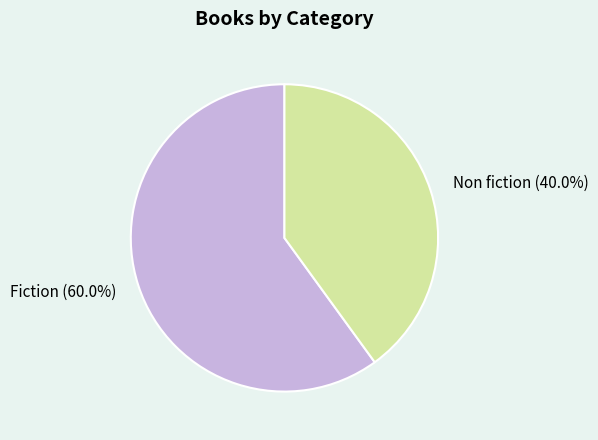

Combined, do Non fiction and Fiction account for over 50%?

Yes